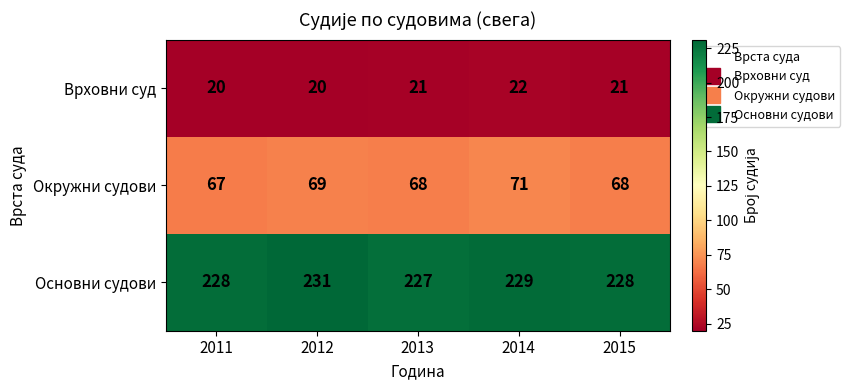

What is the difference between the highest and lowest values at 2015?

207